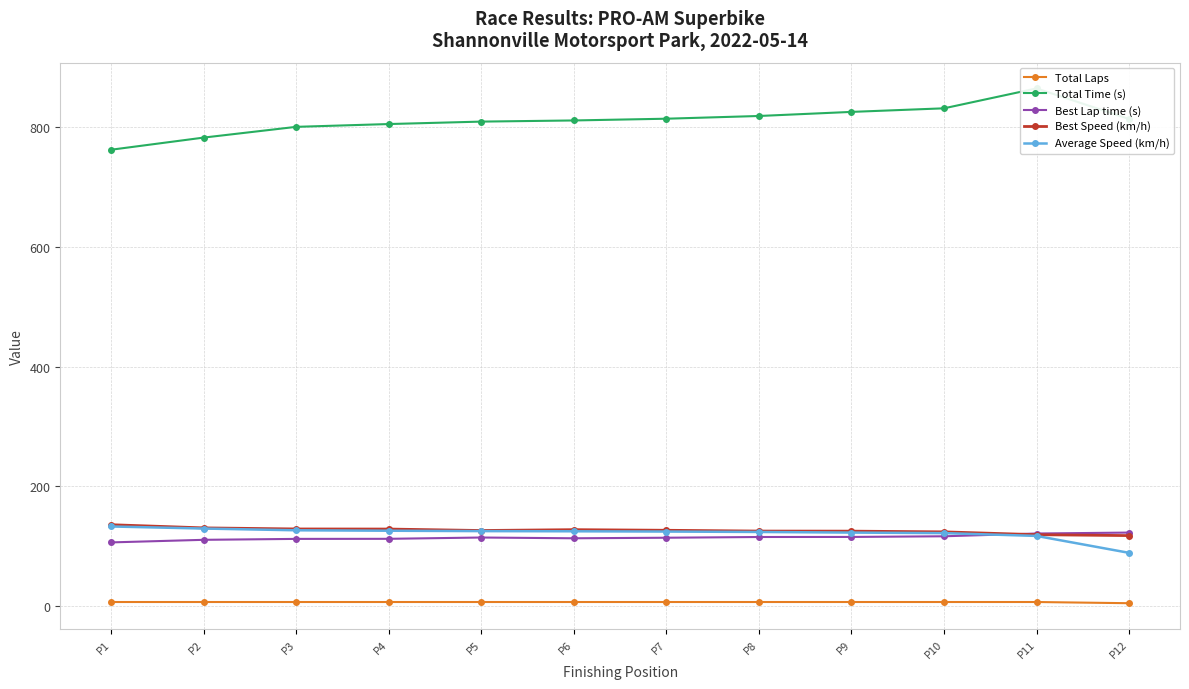

Reading left to right, transcribe all the data shown in this chart.

Total Laps: 7.0	7.0	7.0	7.0	7.0	7.0	7.0	7.0	7.0	7.0	7.0	5.0
Total Time (s): 762.6	782.9	800.8	805.5	809.5	811.5	814.4	818.9	825.8	831.7	865.0	813.9
Best Lap time (s): 106.6	110.9	112.4	112.6	114.7	113.5	114.4	115.6	115.7	116.8	121.4	123.0
Best Speed (km/h): 136.1	130.8	129.0	128.9	126.4	127.9	126.8	125.5	125.4	124.2	119.5	118.0
Average Speed (km/h): 133.2	129.7	126.8	126.1	125.4	125.2	124.7	124.0	123.0	122.1	117.4	89.1